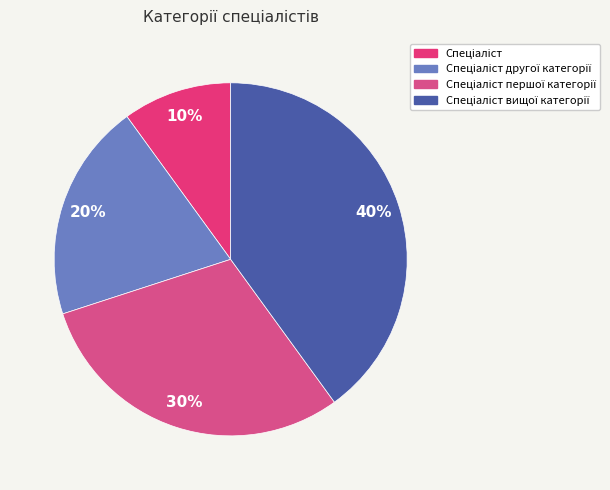

To the nearest percent, what is the difference between the largest and smallest slice percentages?

30%